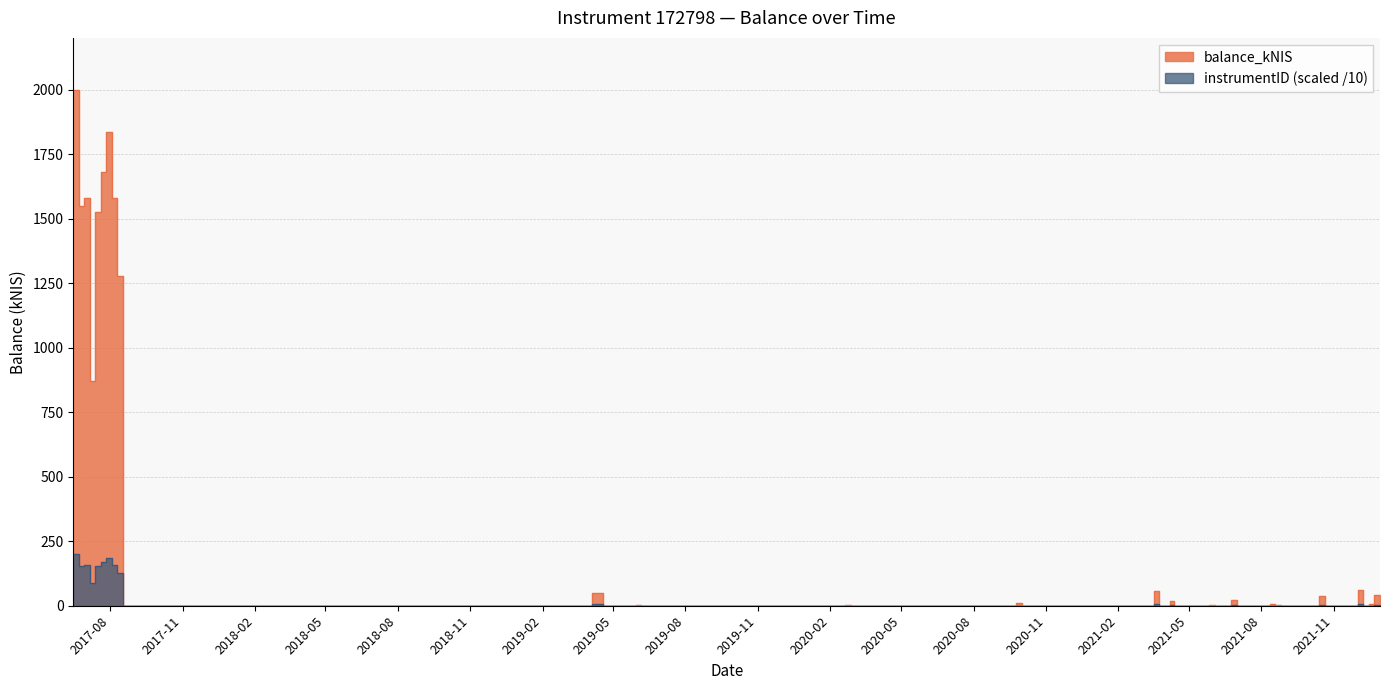

At how many categories does at least one series exceed 1805?

2